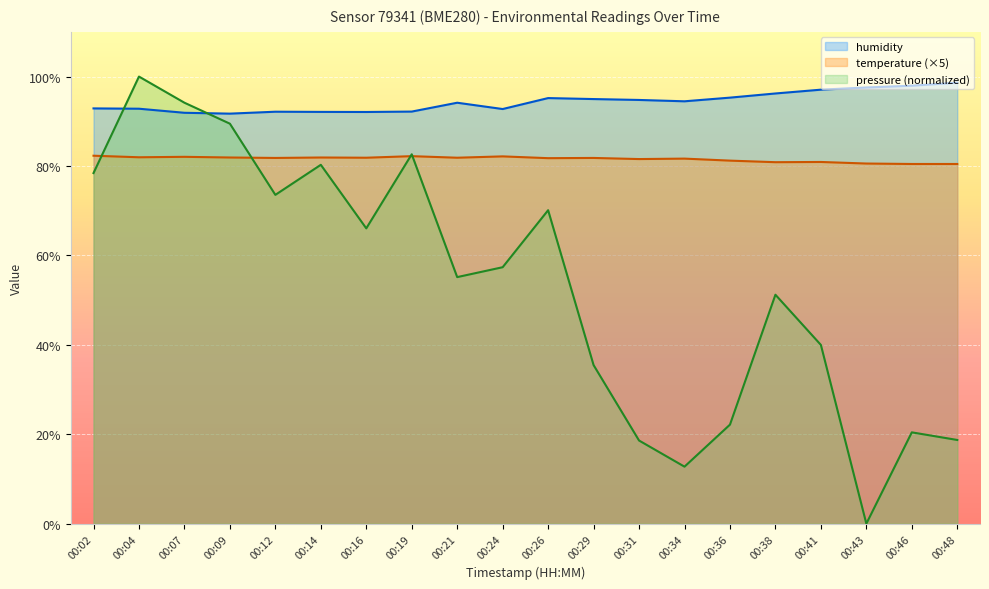

What is the total value across all series at 00:19?

257.0